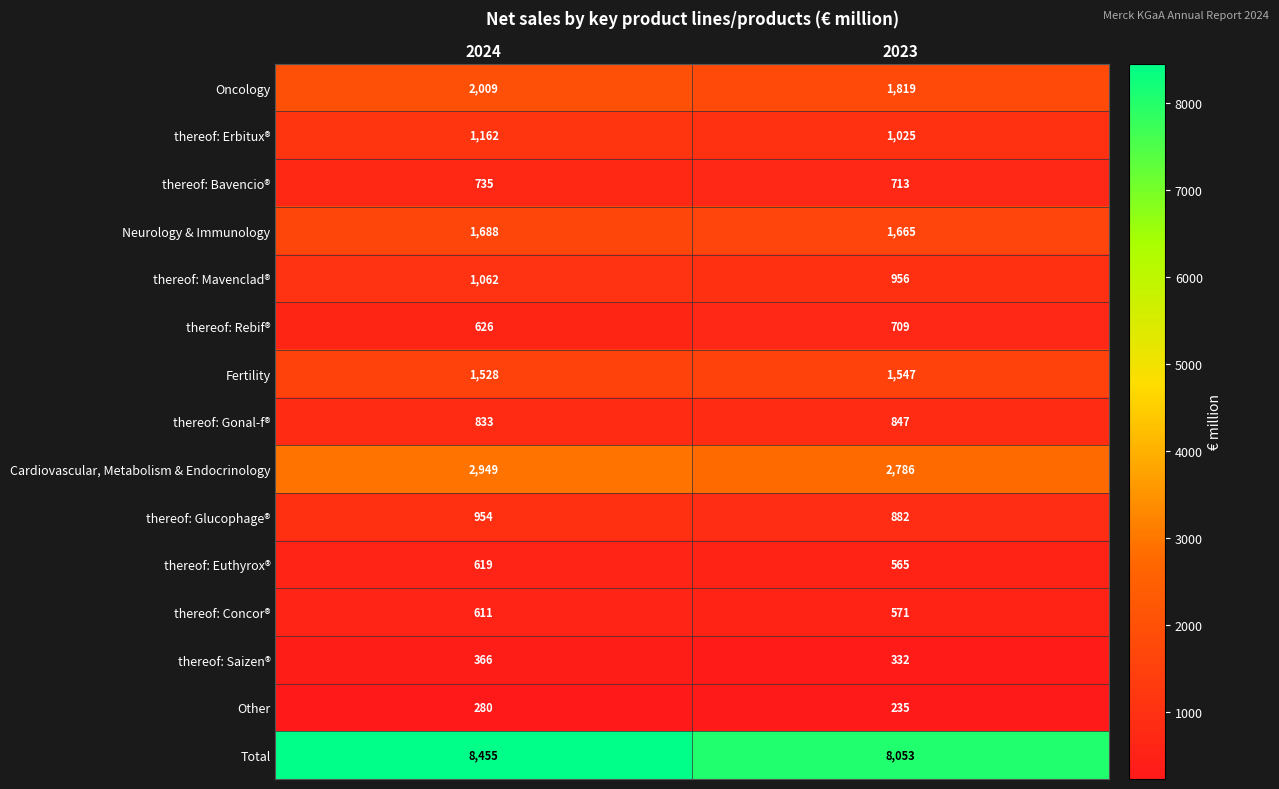

Reading left to right, extract all data points from this chart.

Oncology: 2024=2009	2023=1819
thereof: Erbitux®: 2024=1162	2023=1025
thereof: Bavencio®: 2024=735	2023=713
Neurology & Immunology: 2024=1688	2023=1665
thereof: Mavenclad®: 2024=1062	2023=956
thereof: Rebif®: 2024=626	2023=709
Fertility: 2024=1528	2023=1547
thereof: Gonal-f®: 2024=833	2023=847
Cardiovascular, Metabolism & Endocrinology: 2024=2949	2023=2786
thereof: Glucophage®: 2024=954	2023=882
thereof: Euthyrox®: 2024=619	2023=565
thereof: Concor®: 2024=611	2023=571
thereof: Saizen®: 2024=366	2023=332
Other: 2024=280	2023=235
Total: 2024=8455	2023=8053